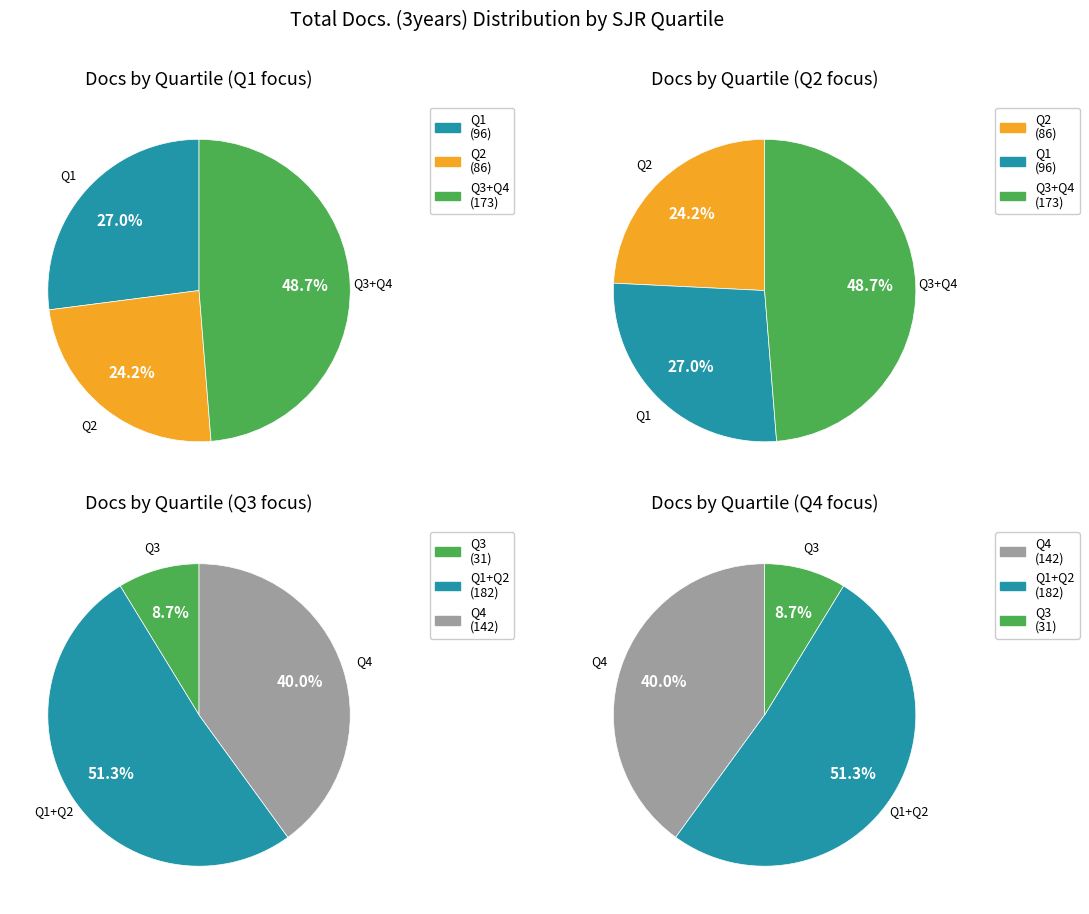

How many segments does this pie chart have?

12